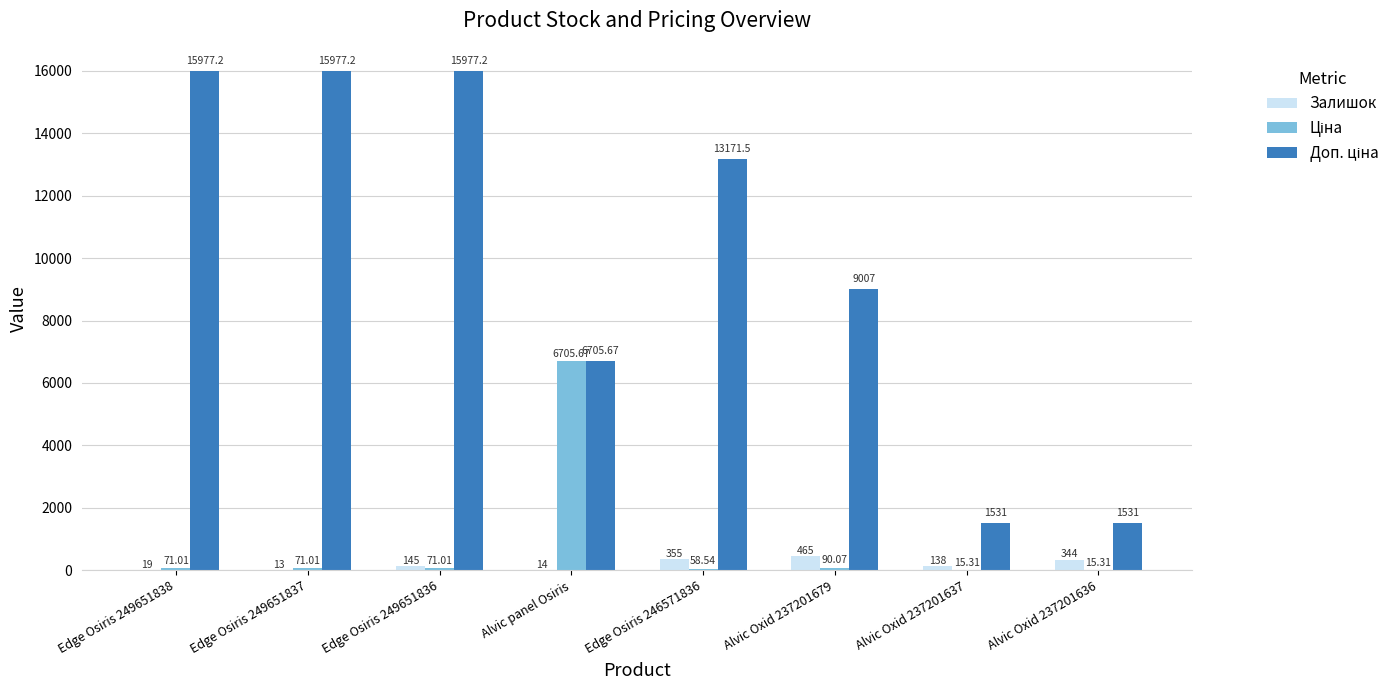

The Залишок series shows 13.0 at Edge Osiris 249651837. True or false?

True